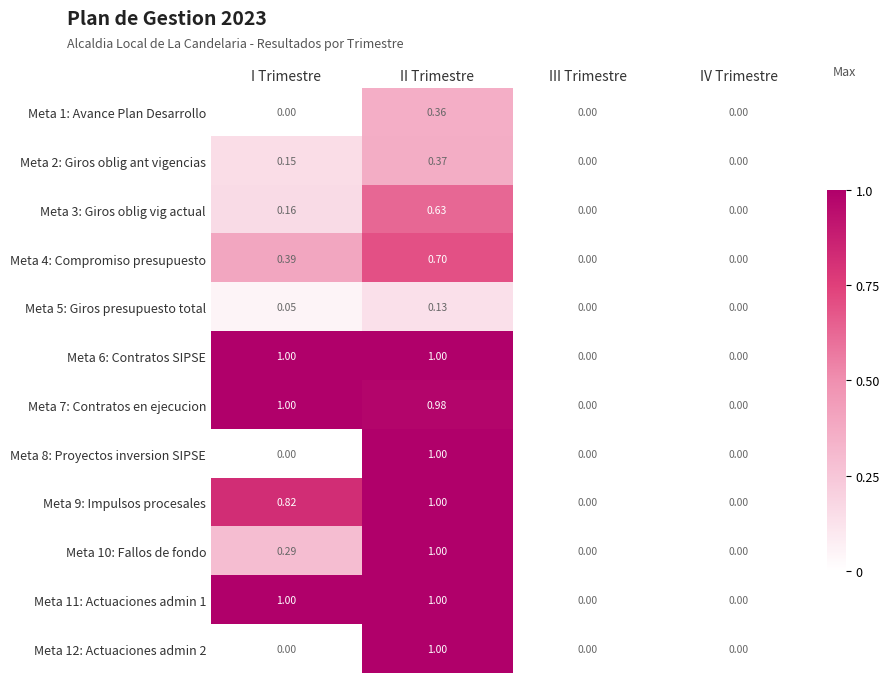

At which category is the sum across all series the highest?

II Trimestre